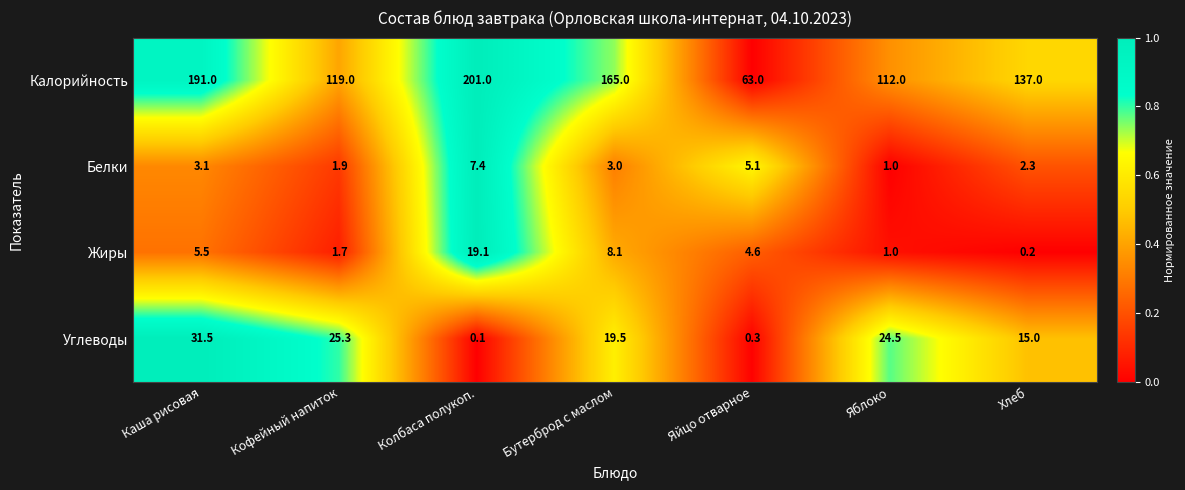

What is the approximate value of Белки at Яйцо отварное?

5.1